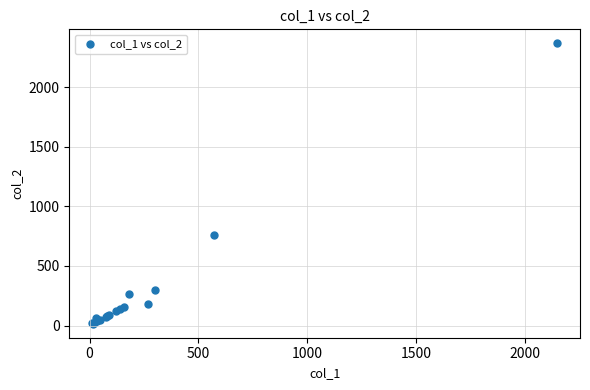

What Y value in the scatter plot is closest to 1191?

760.0